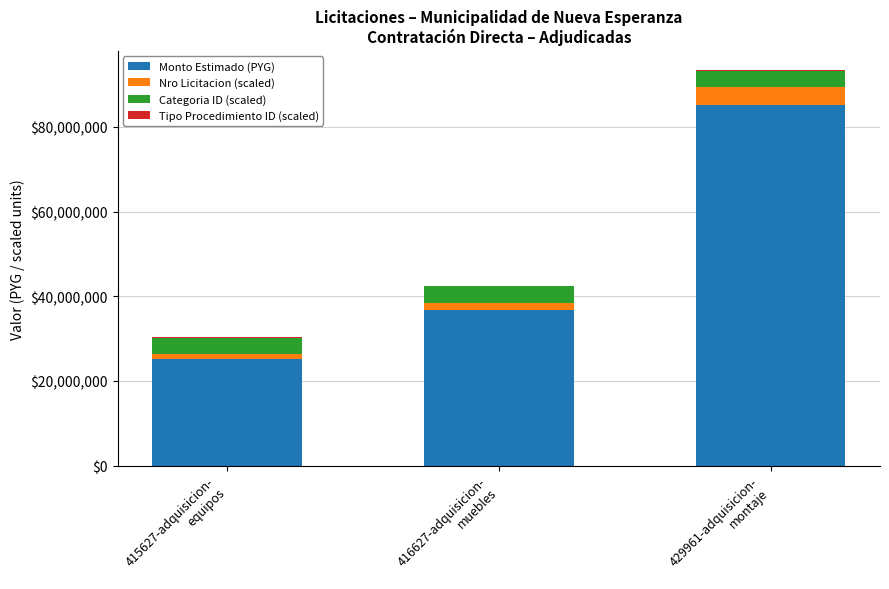

What is the highest value of the Monto Estimado (PYG) series?

85188305.0